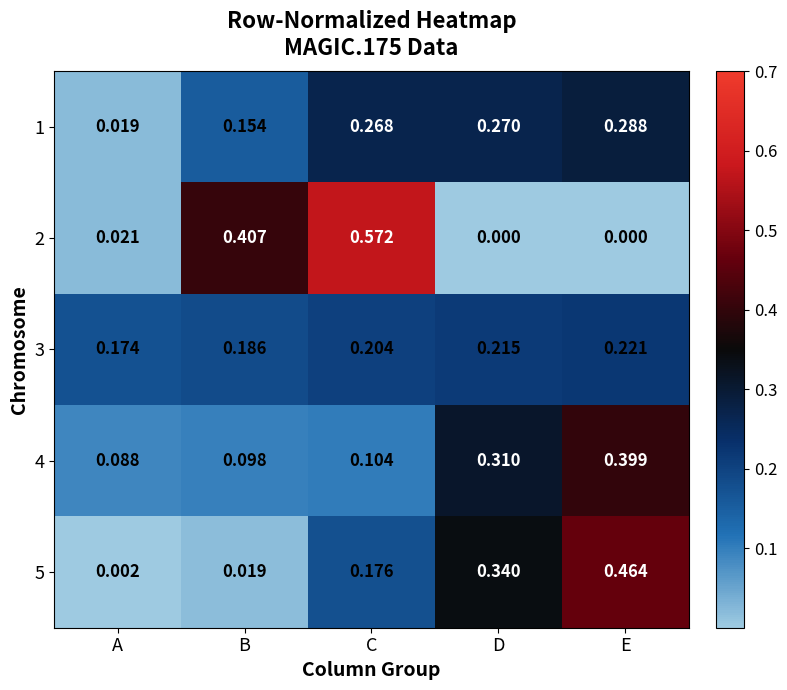

Rank the series at B from lowest to highest value.

5, 4, 1, 3, 2